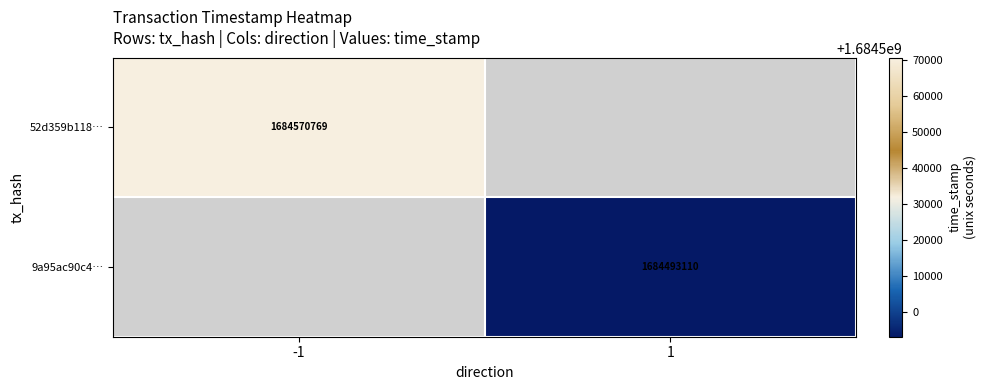

What is the greatest value displayed?

1684570769.0